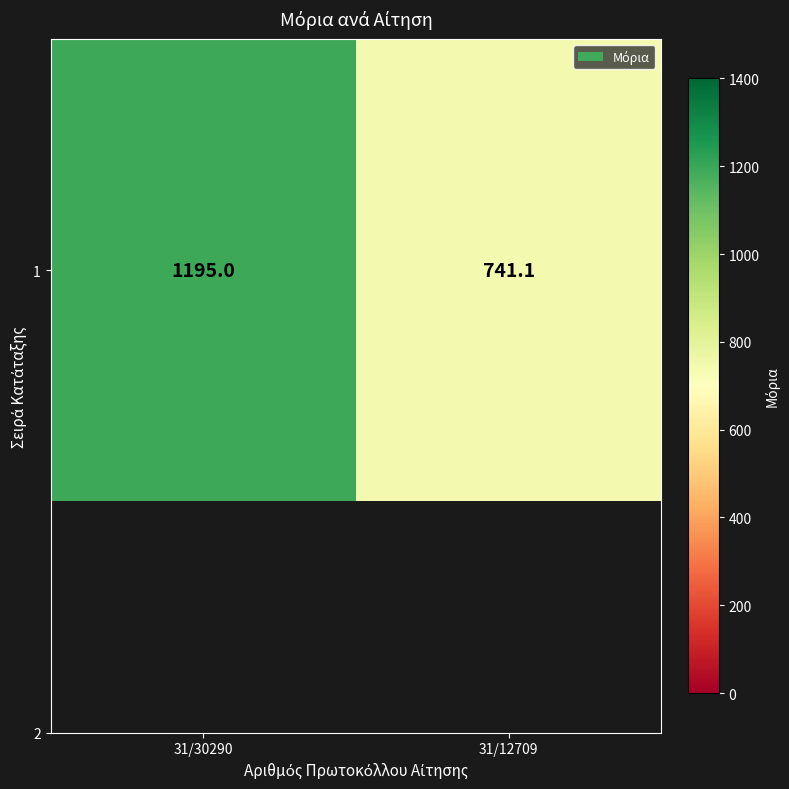

List the labels in order of value, smallest first.

31/12709, 31/30290